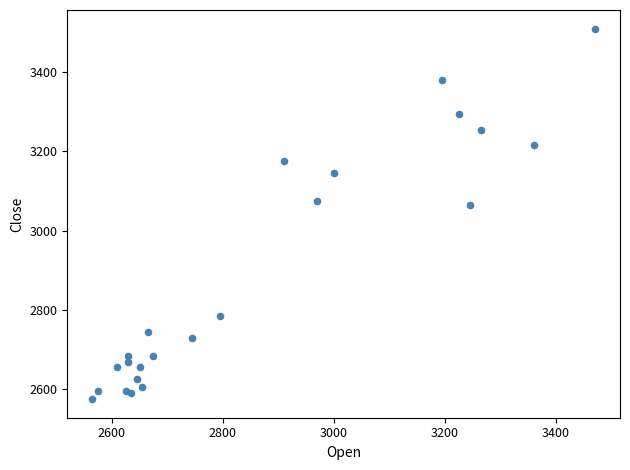

What is the range of Y values (max minus min)?

935